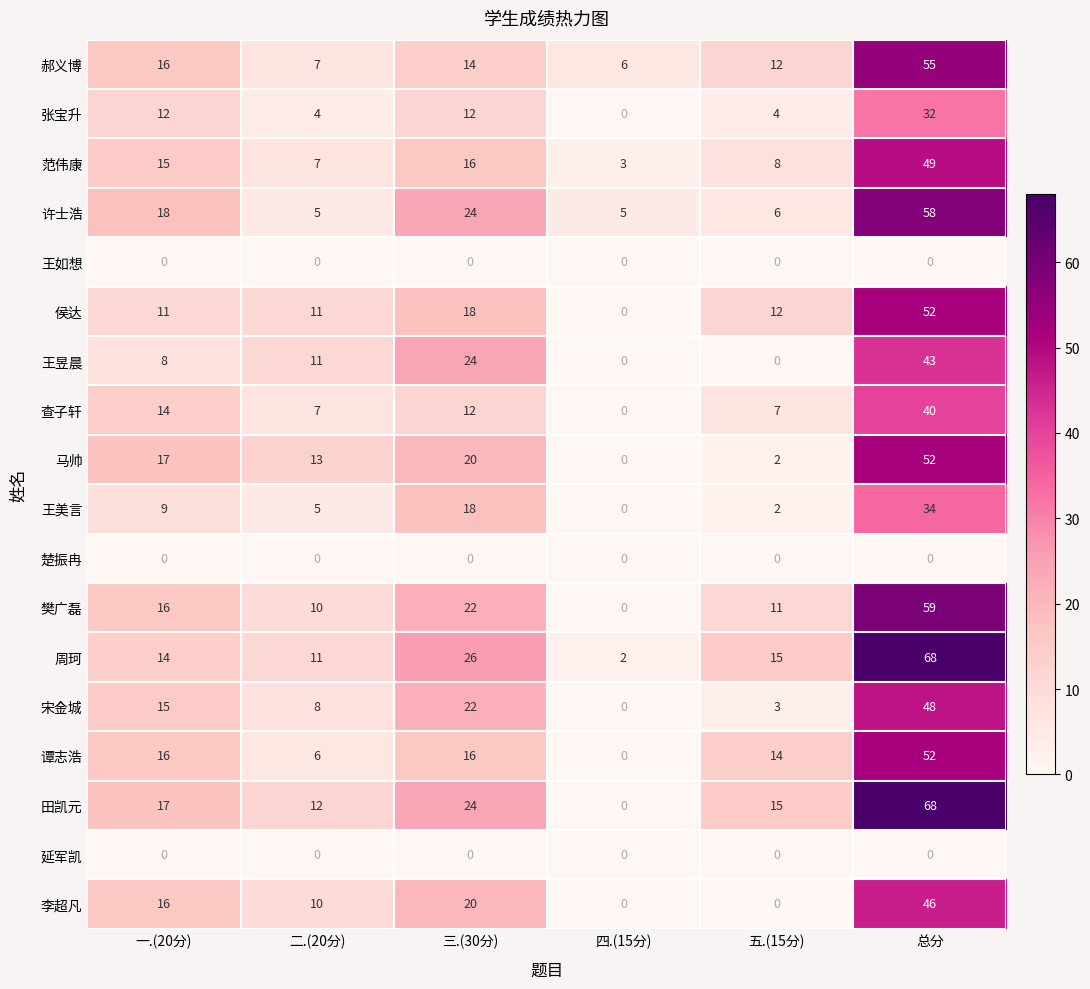

Which category has the highest value in the 范伟康 series?

总分